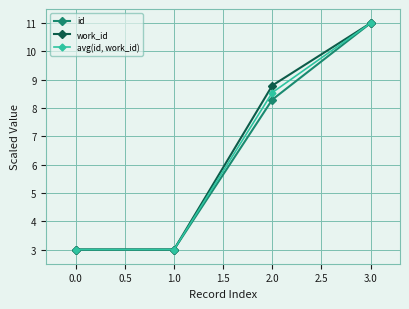

What is the maximum value for id?

11.0